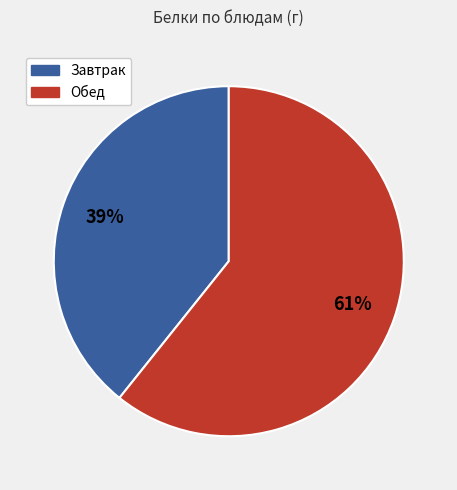

Is there a majority slice in this chart?

Yes